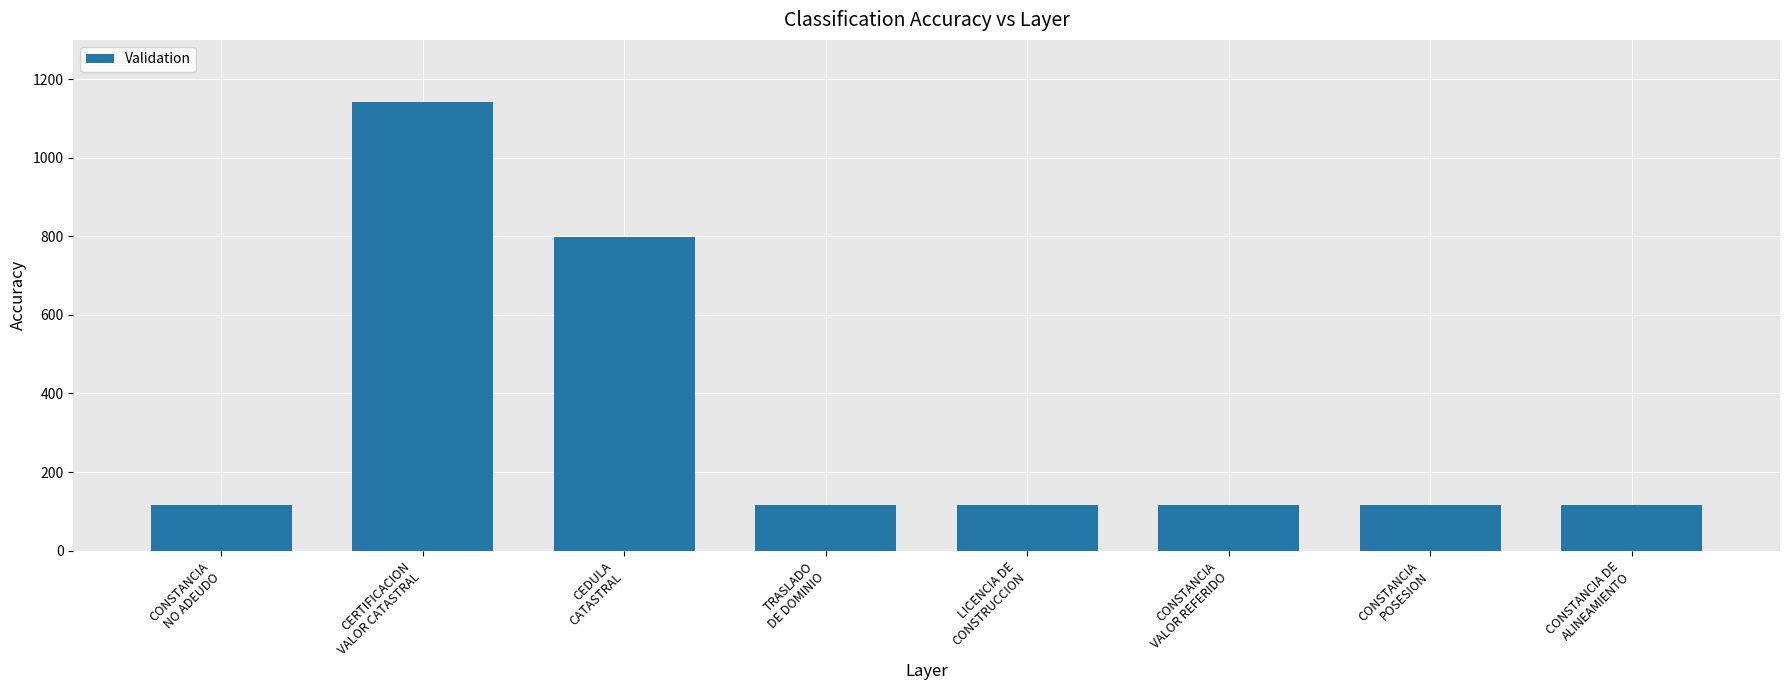

The value at CONSTANCIA
POSESION is 115. True or false?

True